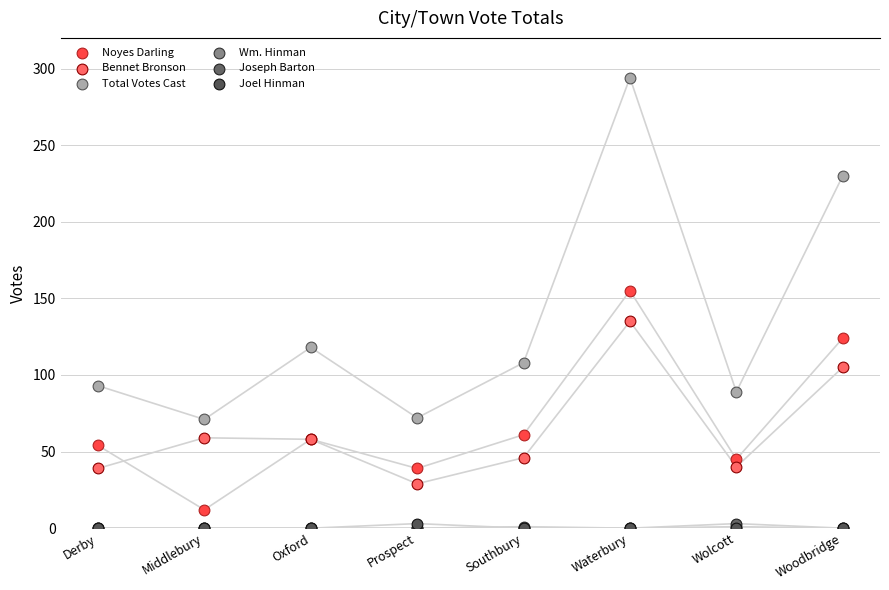

Which series reaches the maximum Y coordinate?

Total Votes Cast